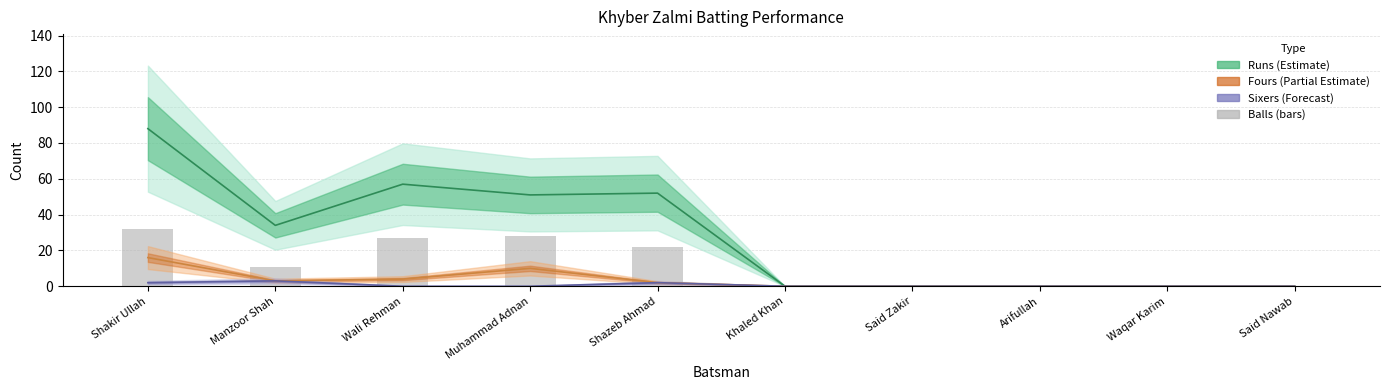

At which label does the data first exceed 11?

Shakir Ullah